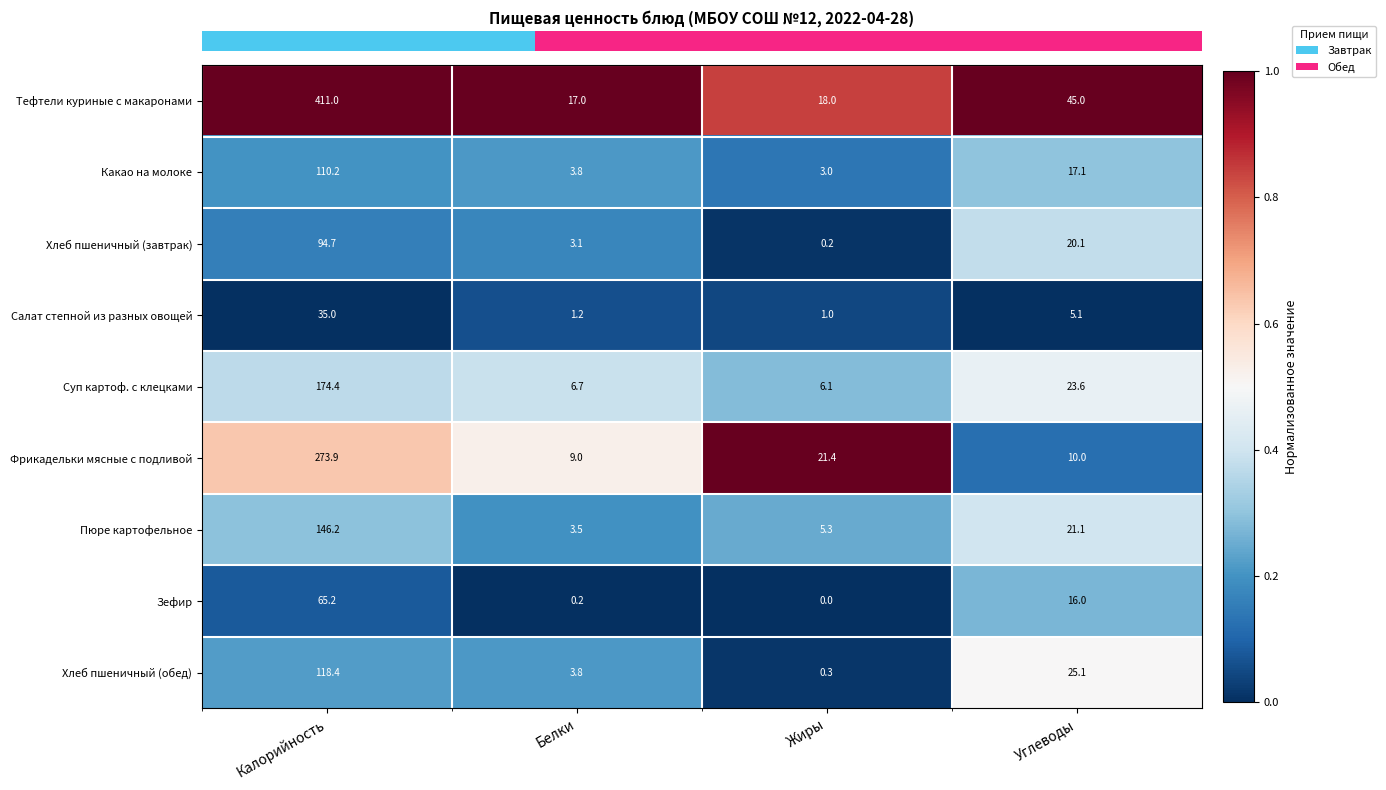

What is the difference between the Тефтели куриные с макаронами values at Калорийность and Жиры?

393.0